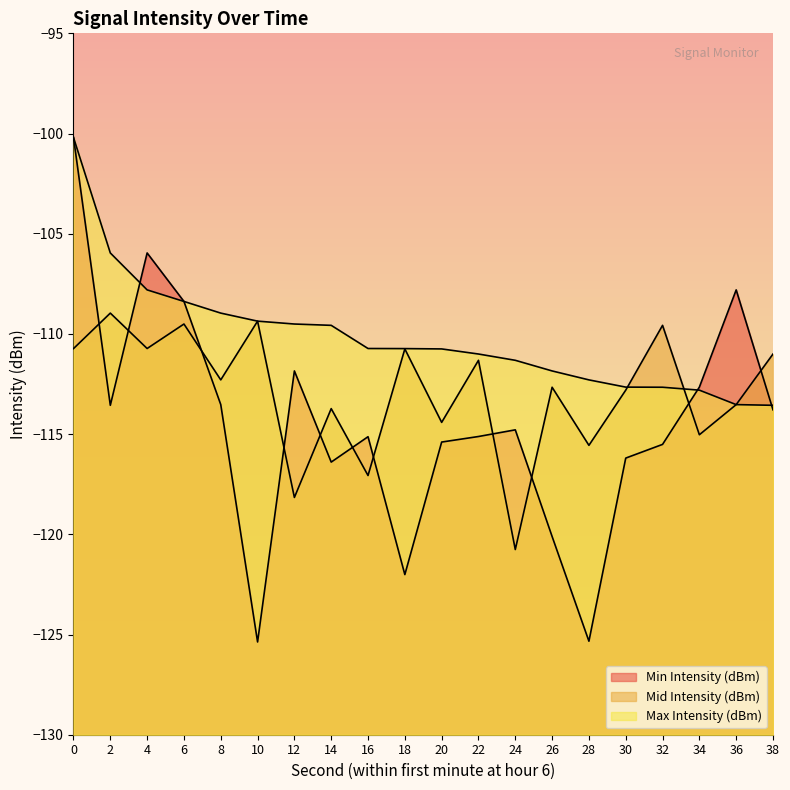

What is the highest value of the Mid Intensity (dBm) series?

-109.0